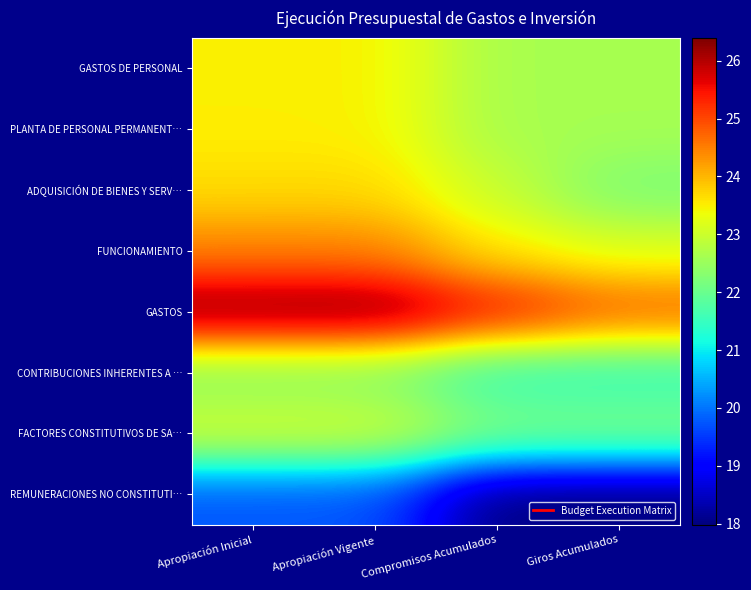

List the series in order of their peak value, lowest first.

REMUNERACIONES NO CONSTITUTI…, CONTRIBUCIONES INHERENTES A …, FACTORES CONSTITUTIVOS DE SA…, GASTOS DE PERSONAL, PLANTA DE PERSONAL PERMANENT…, ADQUISICIÓN DE BIENES Y SERV…, FUNCIONAMIENTO, GASTOS